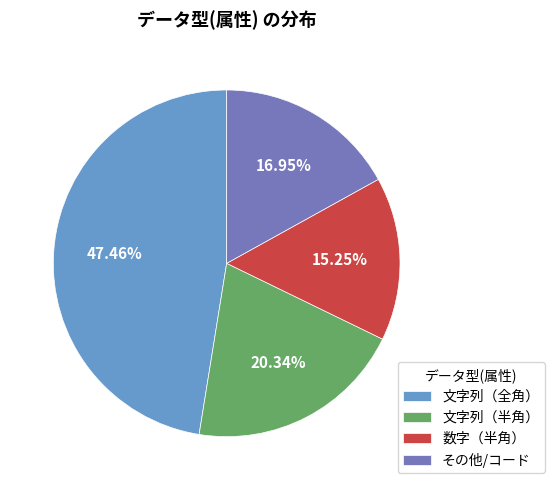

The その他/コード slice represents 17% of the pie. True or false?

True